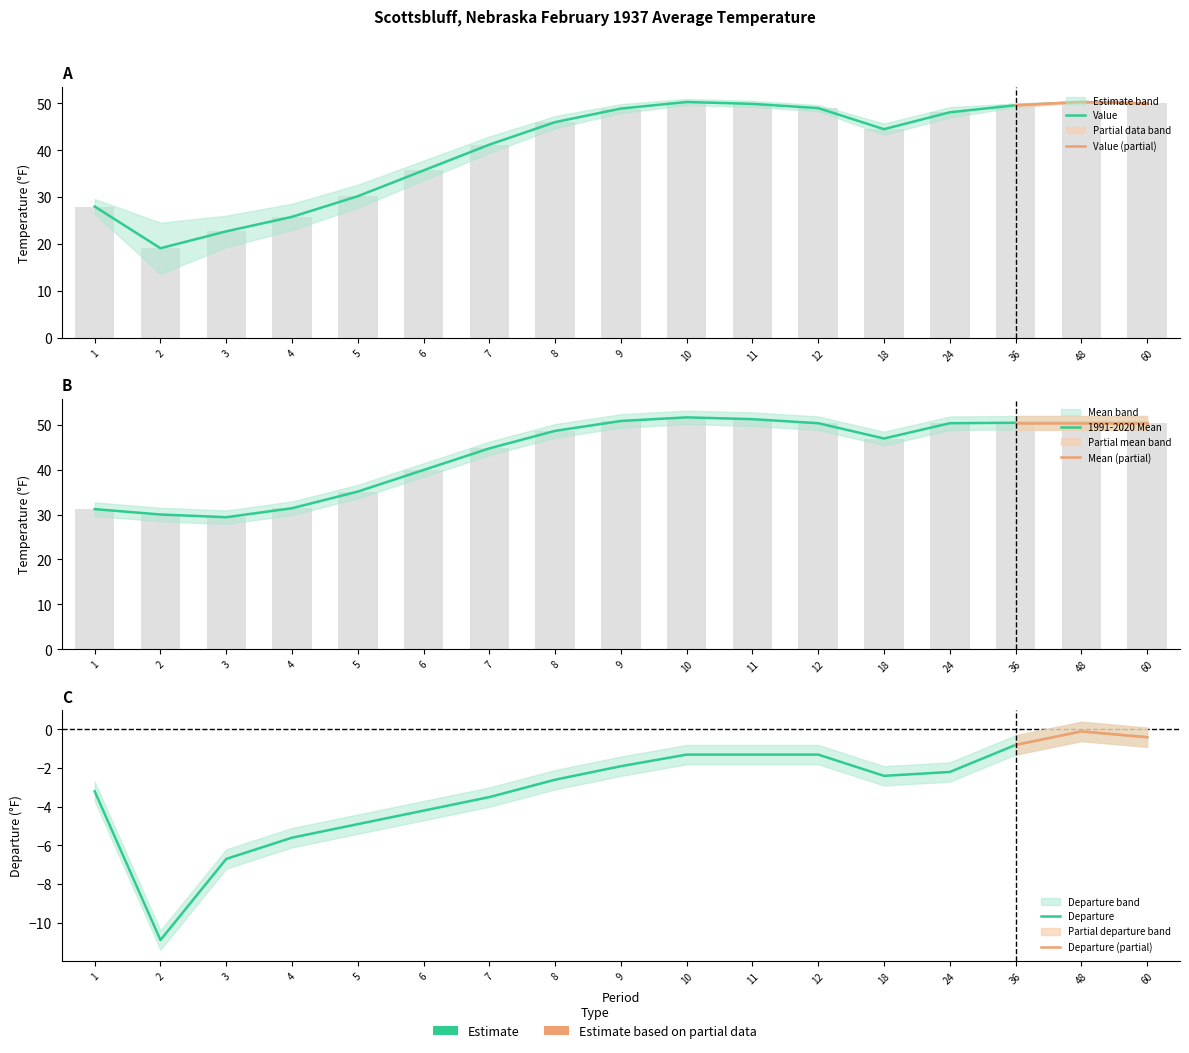

Does the chart contain any negative values?

Yes